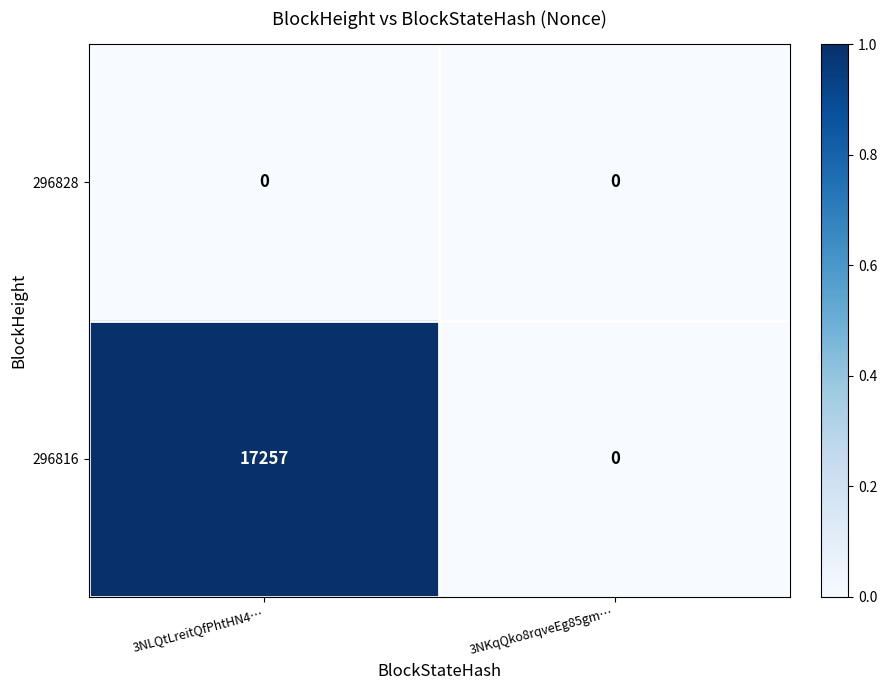

List the series in order of their peak value, highest first.

296816, 296828